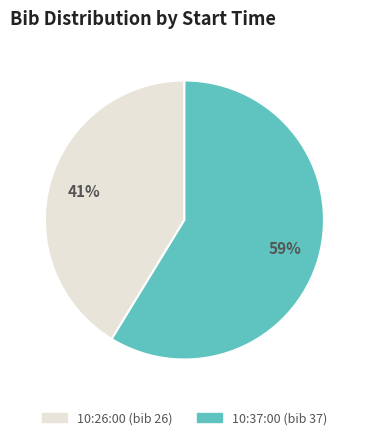

Which category has the smallest portion of the pie?

10:26:00